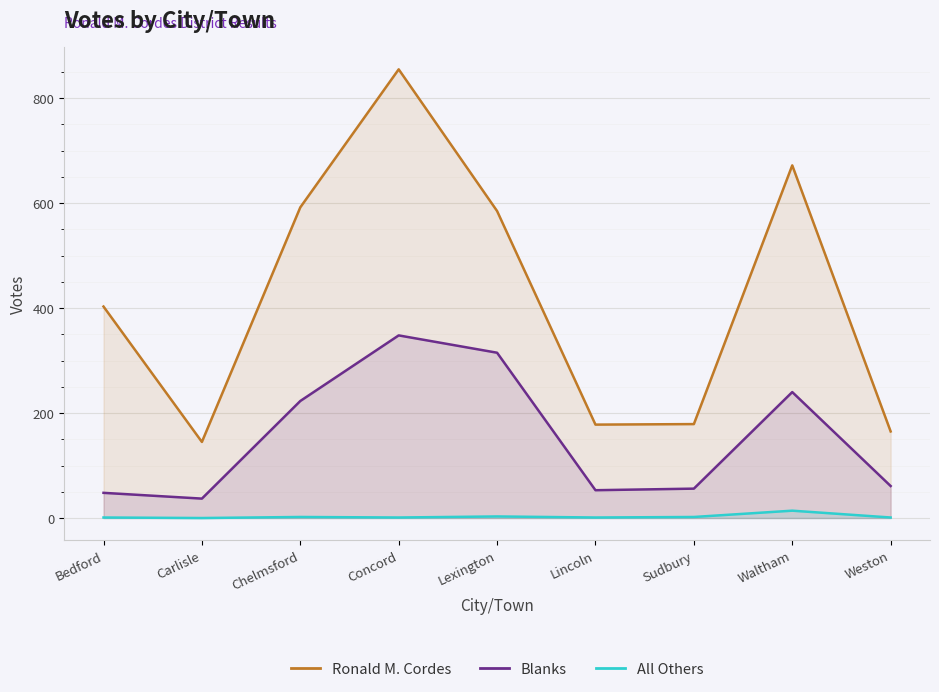

At which label does All Others reach its peak?

Waltham